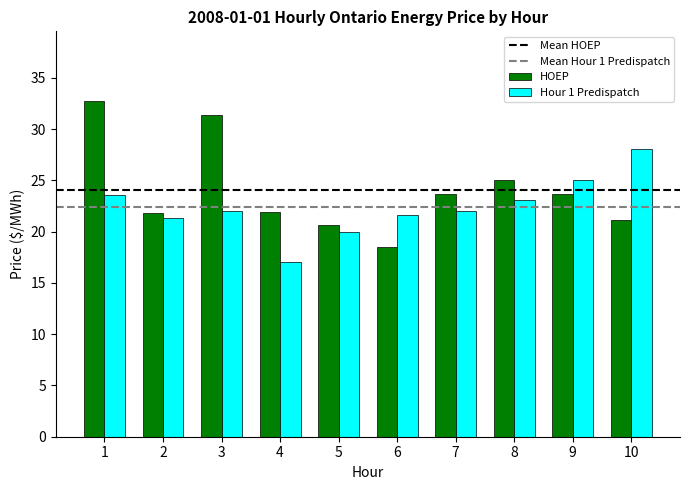

What is the difference between the HOEP values at 9 and 1?

9.0